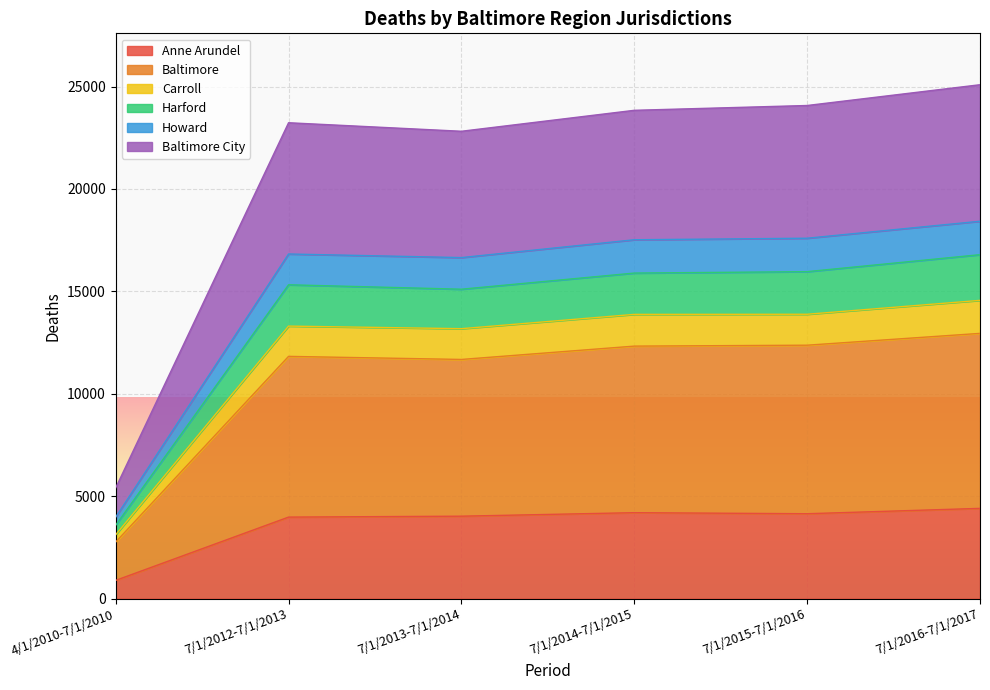

What is the difference between the second highest and second lowest values in the Anne Arundel series?

216